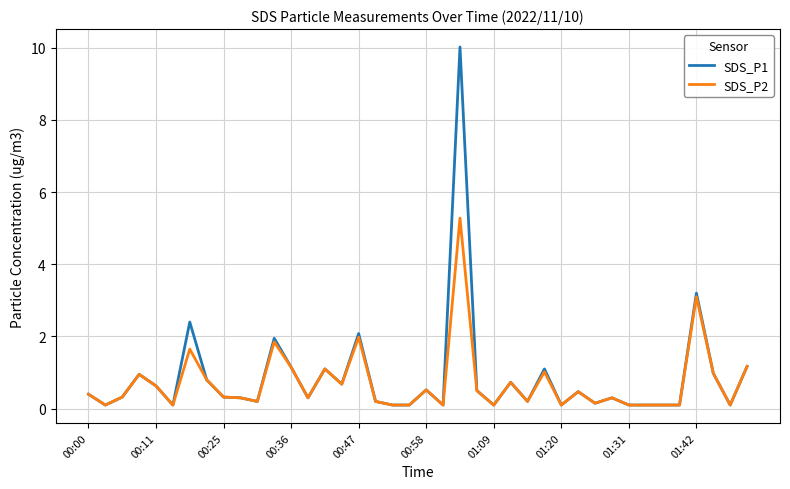

What is the minimum value for SDS_P1?

0.1